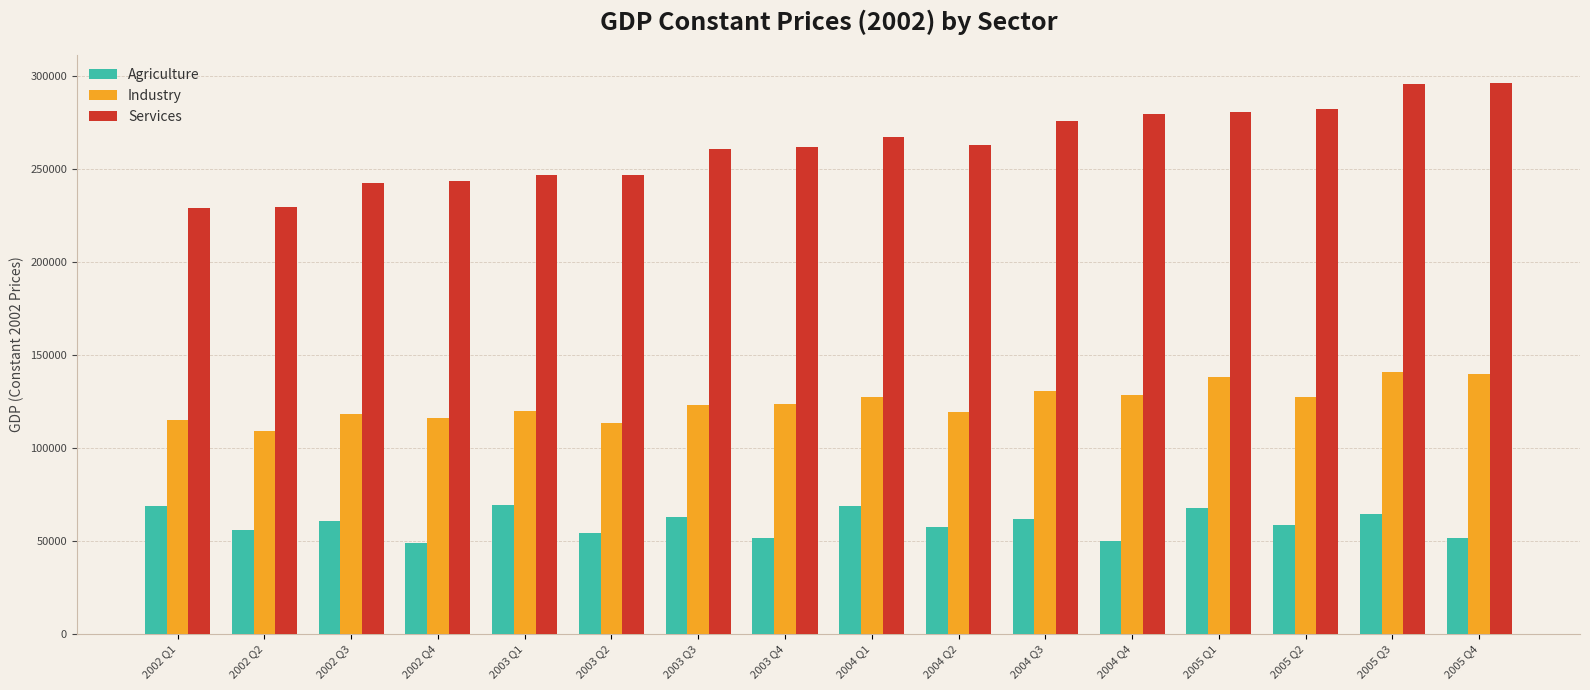

Rank the series by their maximum value, from highest to lowest.

Services, Industry, Agriculture